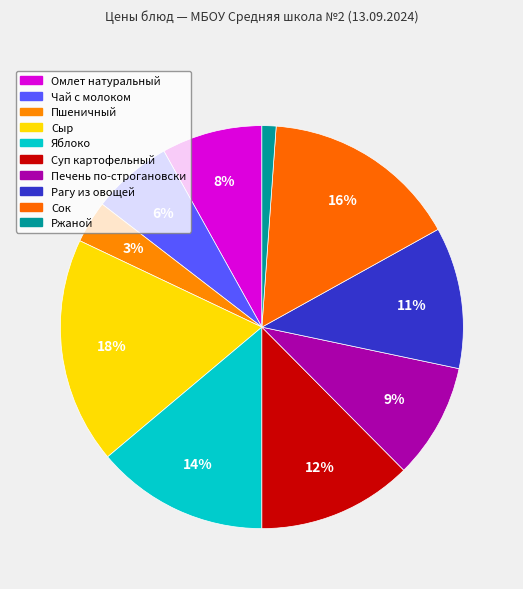

What is the change in value from Сок to Ржаной?

-22.7